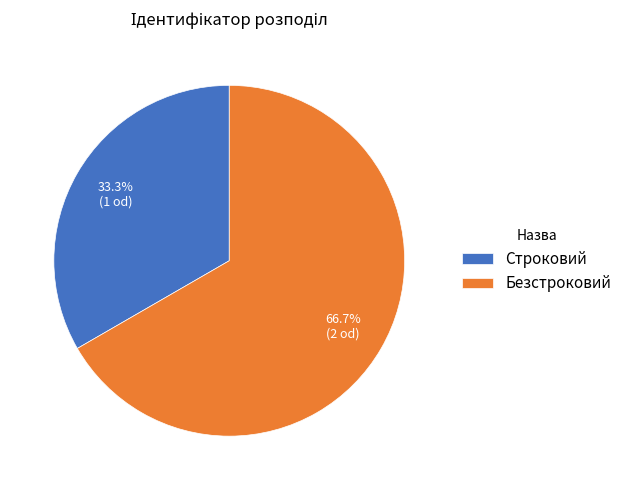

Does any single category account for the majority?

Yes